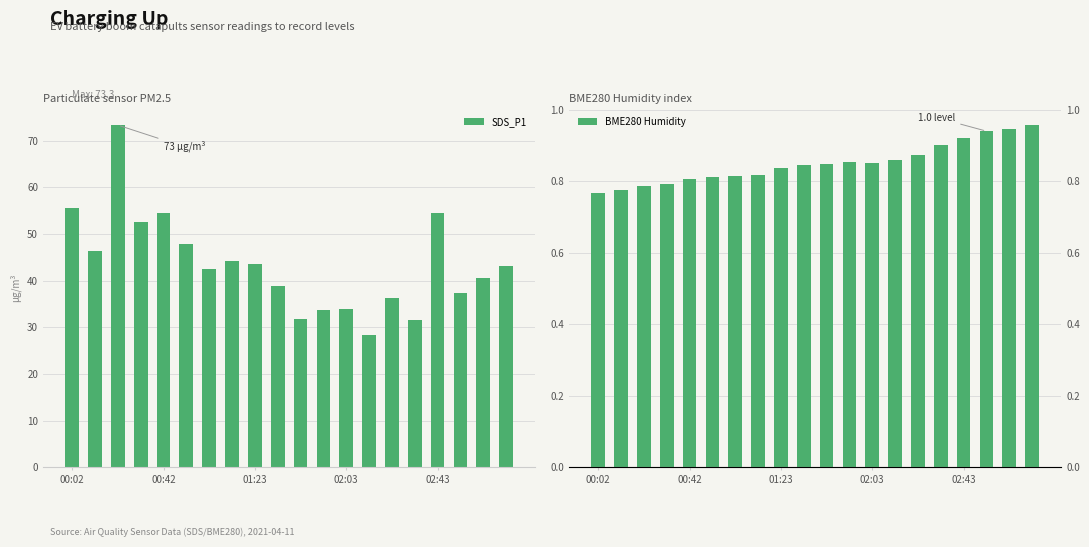

What is the difference between the second highest and minimum values in the SDS_P1 series?

27.0